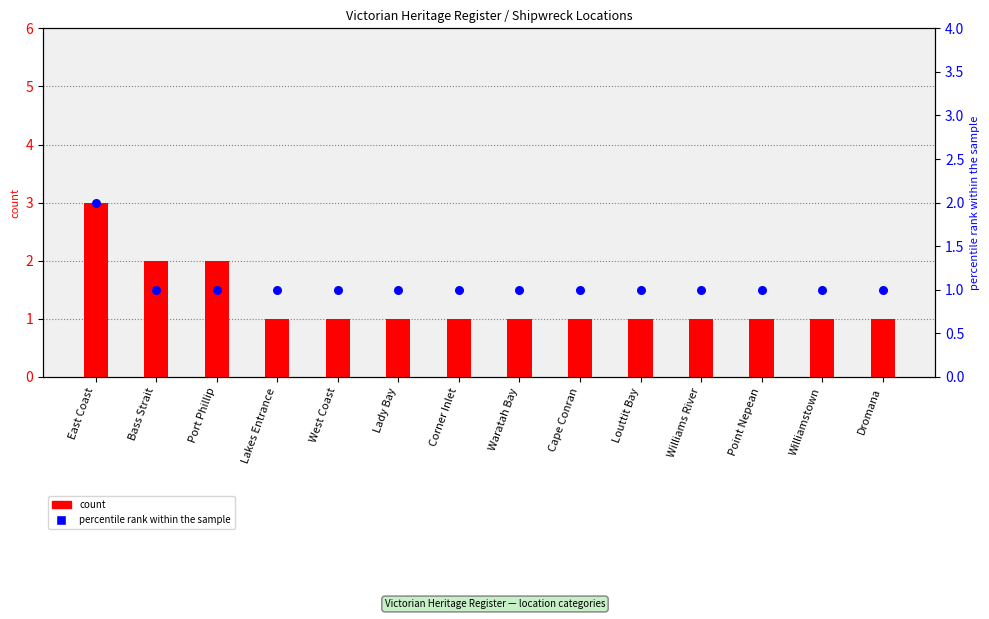

At which category is the sum across all series the highest?

East Coast